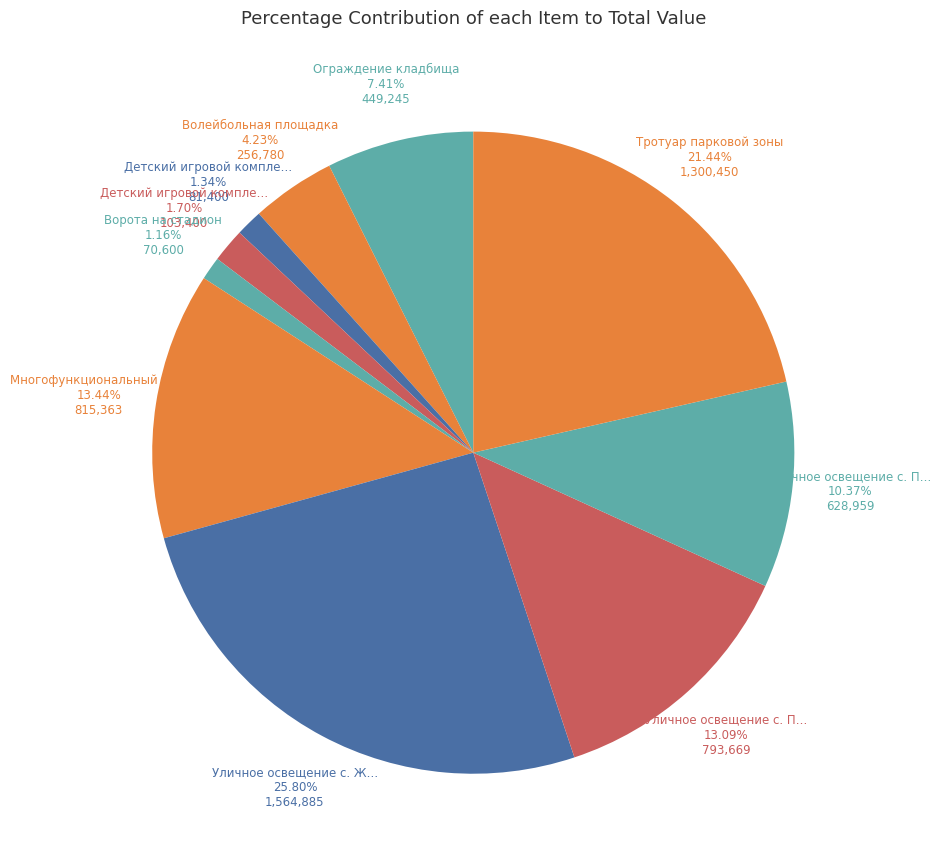

How many slices are in this pie chart?

10